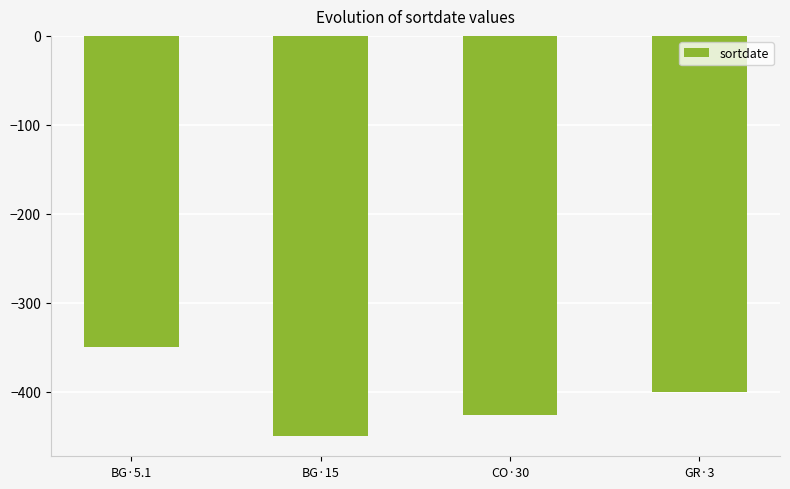

What is the sum of the values at BG·15 and GR·3?

-850